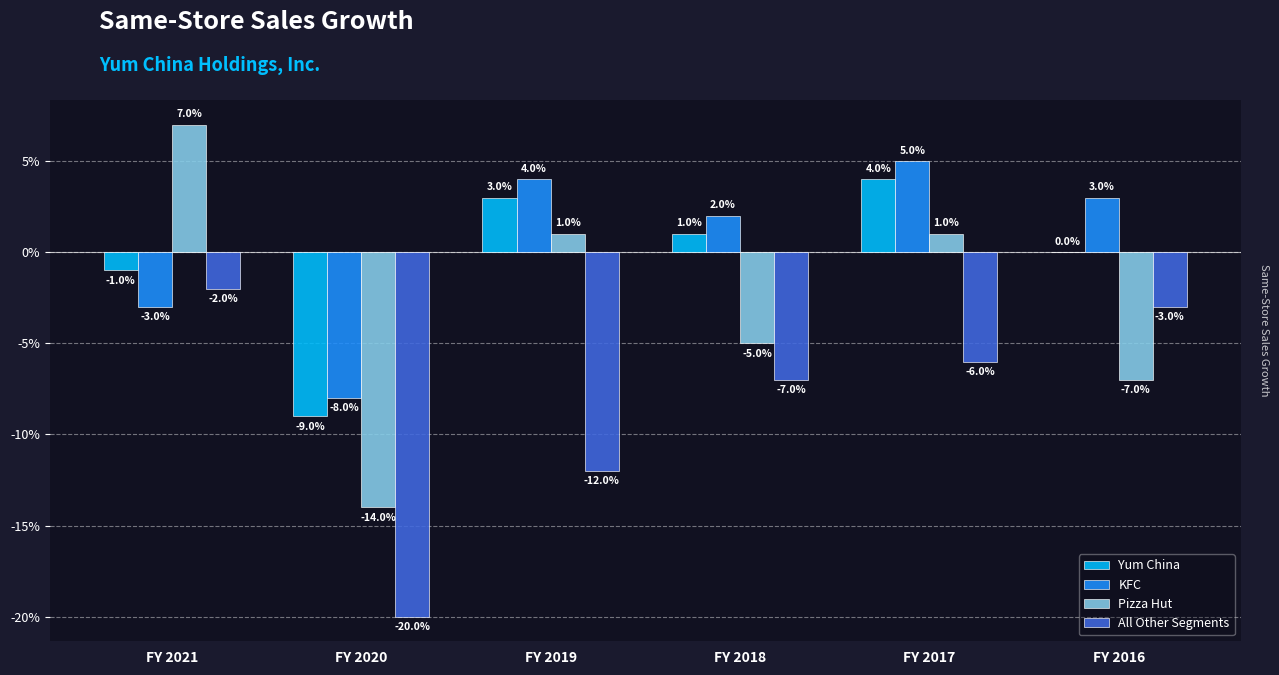

Reading left to right, what are all the values shown in this chart?

Yum China: FY 2021=-1.0	FY 2020=-9.0	FY 2019=3.0	FY 2018=1.0	FY 2017=4.0	FY 2016=0.0
KFC: FY 2021=-3.0	FY 2020=-8.0	FY 2019=4.0	FY 2018=2.0	FY 2017=5.0	FY 2016=3.0
Pizza Hut: FY 2021=7.0	FY 2020=-14.0	FY 2019=1.0	FY 2018=-5.0	FY 2017=1.0	FY 2016=-7.0
All Other Segments: FY 2021=-2.0	FY 2020=-20.0	FY 2019=-12.0	FY 2018=-7.0	FY 2017=-6.0	FY 2016=-3.0